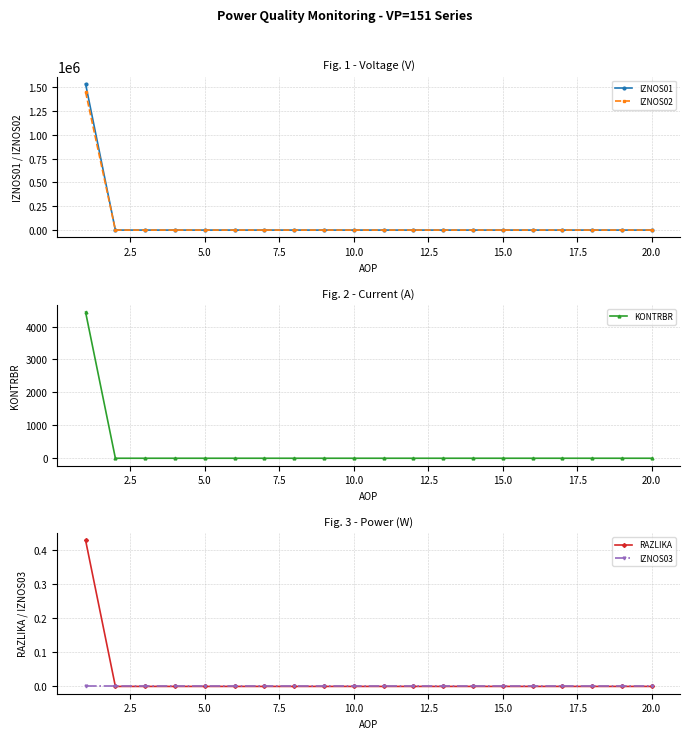

The value of IZNOS01 at 15.0 is -482384.3. True or false?

False